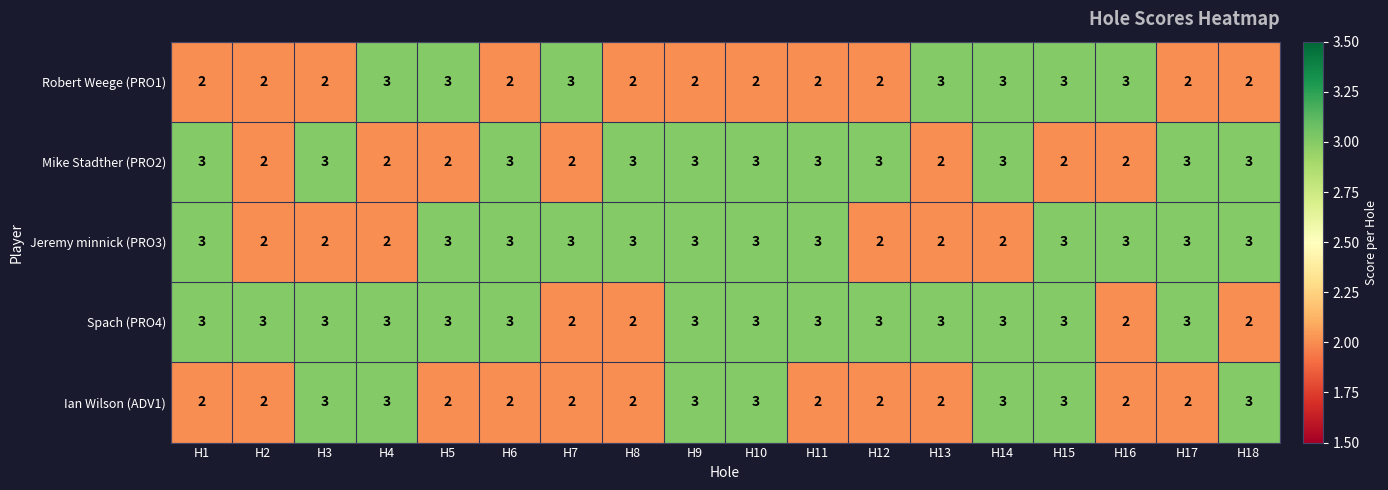

What is the sum of all Jeremy minnick (PRO3) values?

48